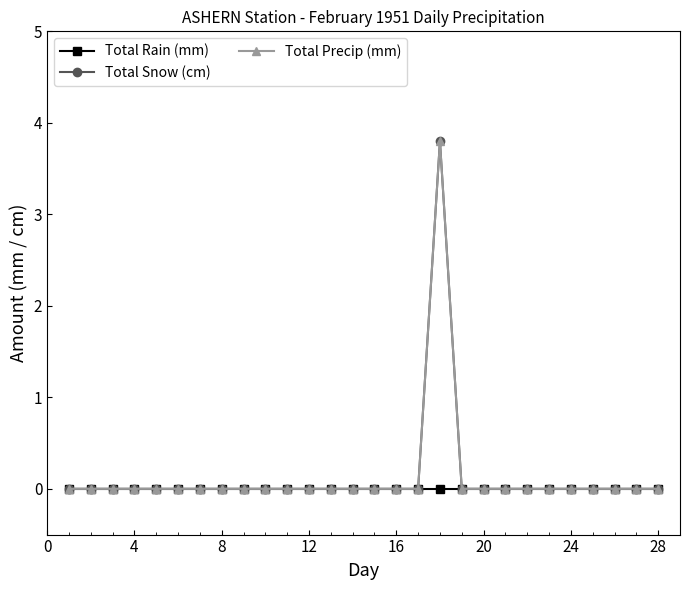

At how many categories does at least one series exceed 0?

1